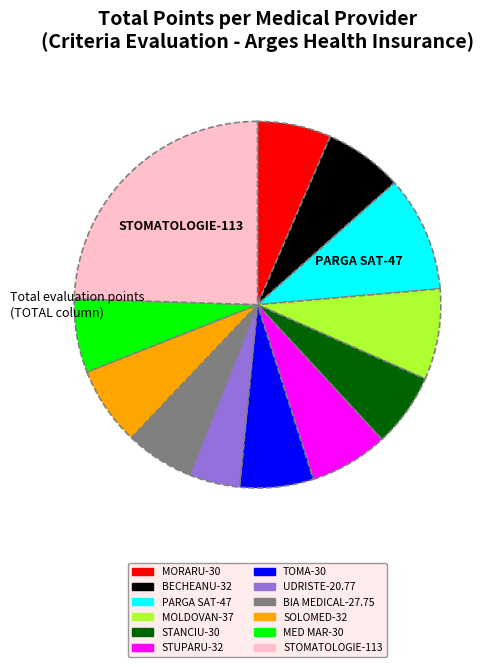

Is there a majority slice in this chart?

No